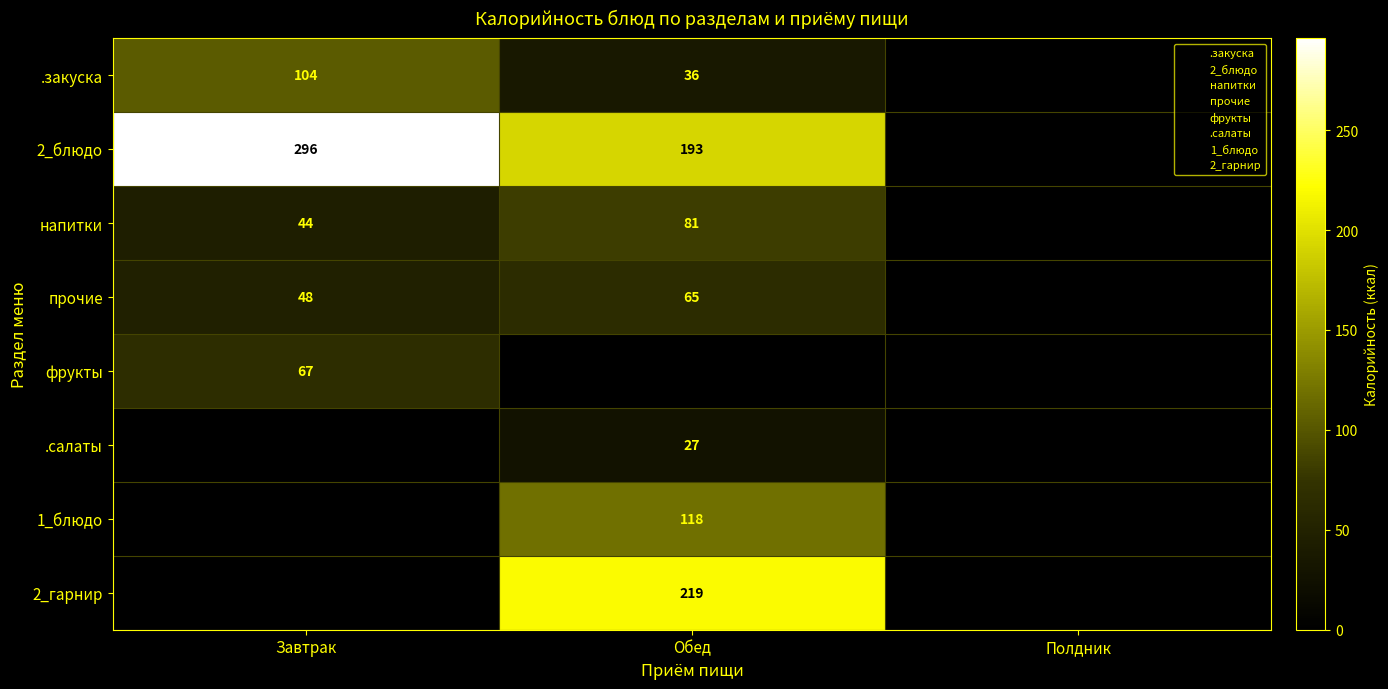

Rank the categories by прочие value from highest to lowest.

Обед, Завтрак, Полдник